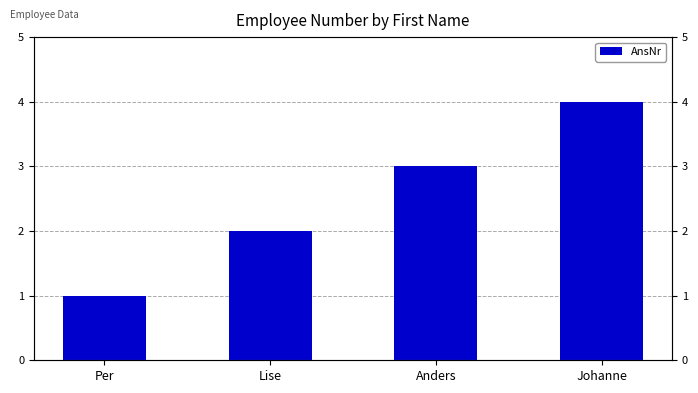

List the labels in order of value, largest first.

Johanne, Anders, Lise, Per